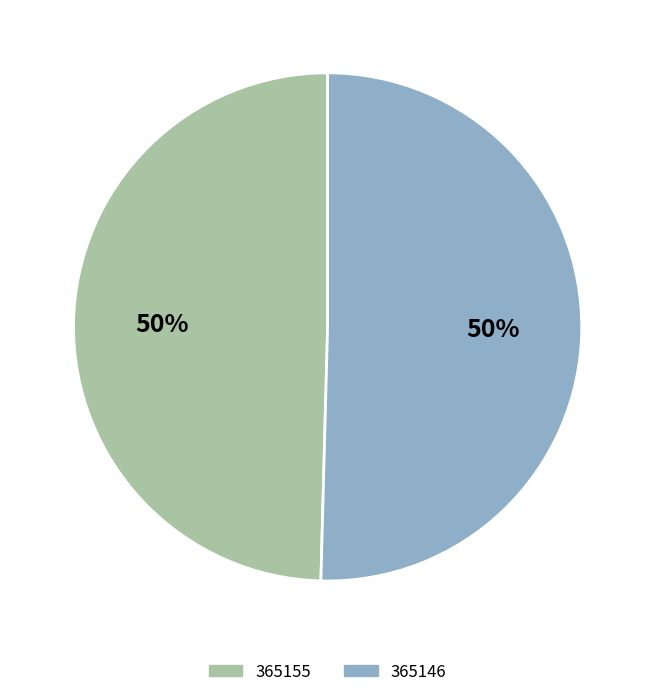

Which category accounts for the majority?

365146